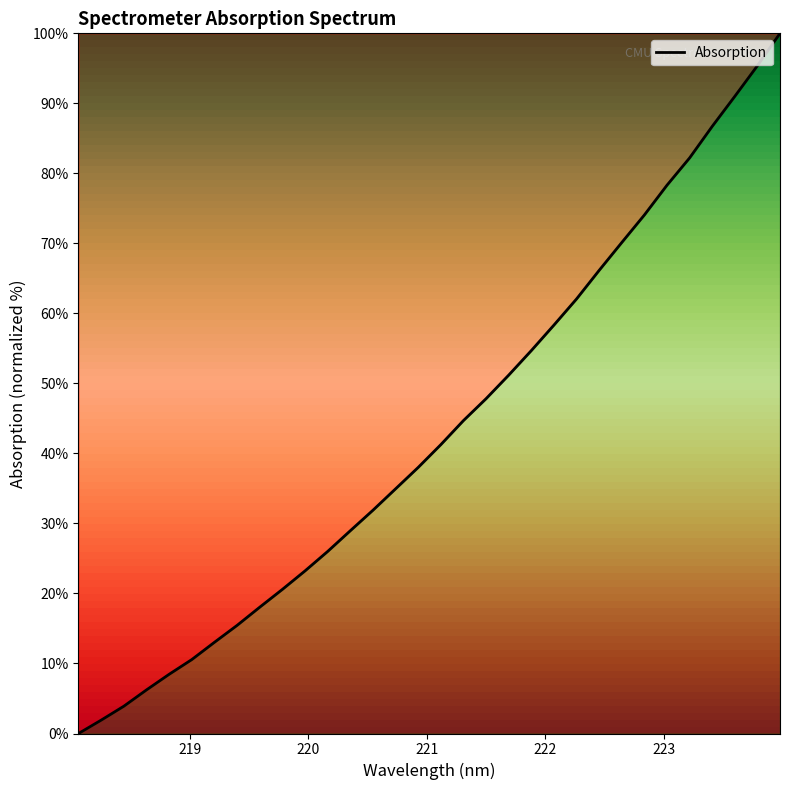

What is the maximum value shown in the chart?

100.0